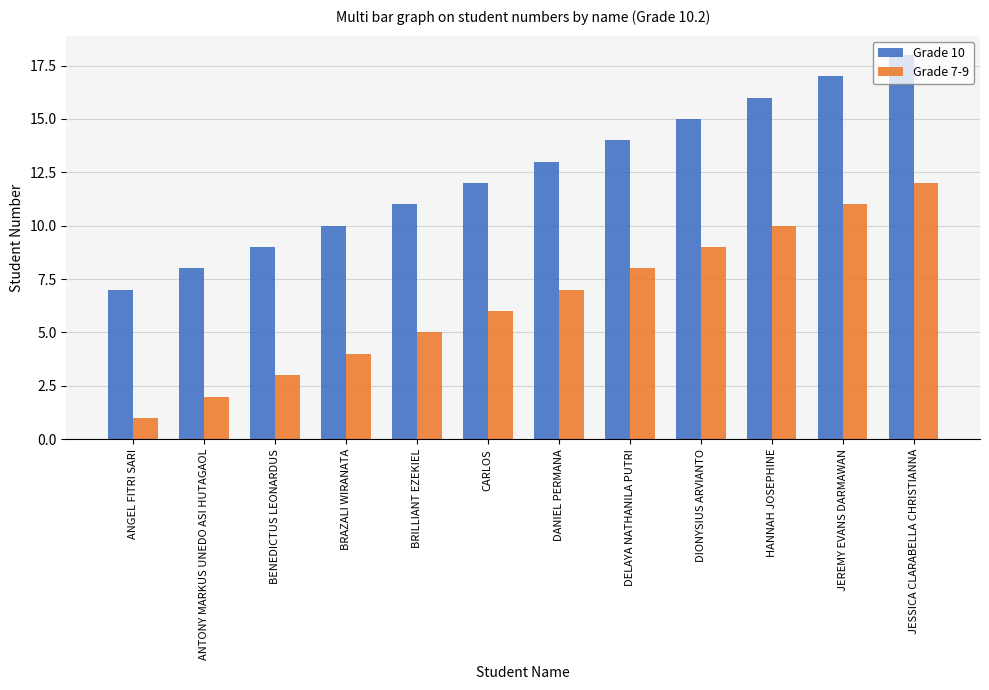

Which category has the lowest value across all series?

ANGEL FITRI SARI